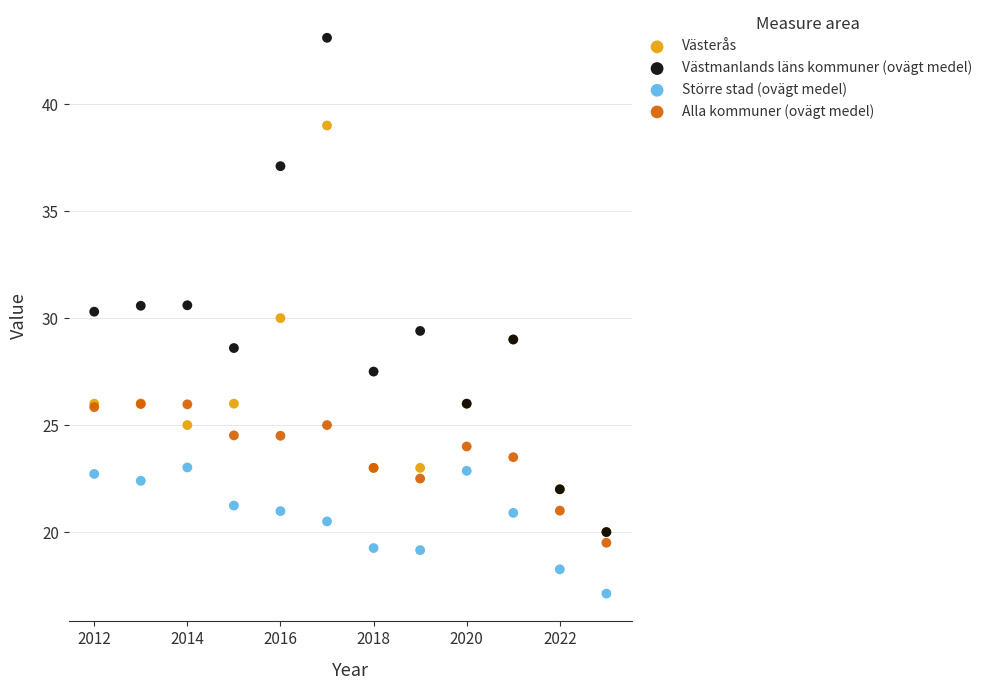

Which series contains the highest Y value?

Västmanlands läns kommuner (ovägt medel)